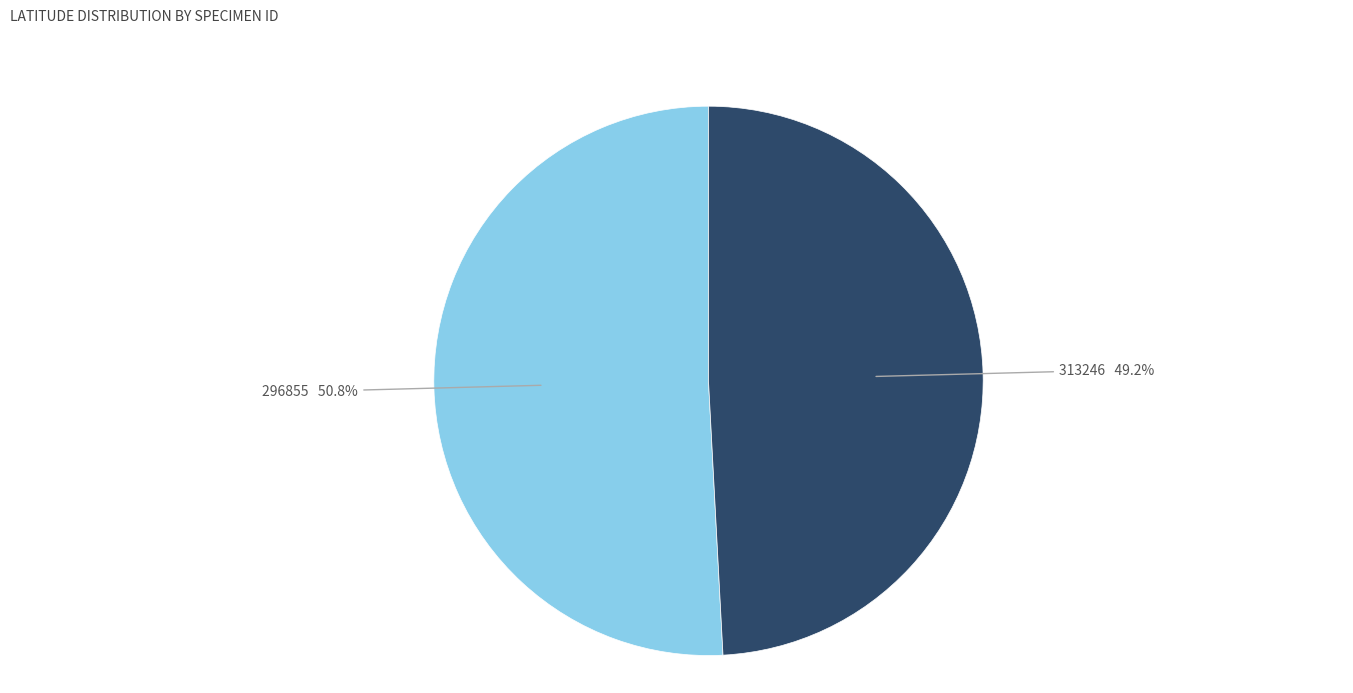

What is the ratio of the value at 296855 to the value at 313246?

1.0